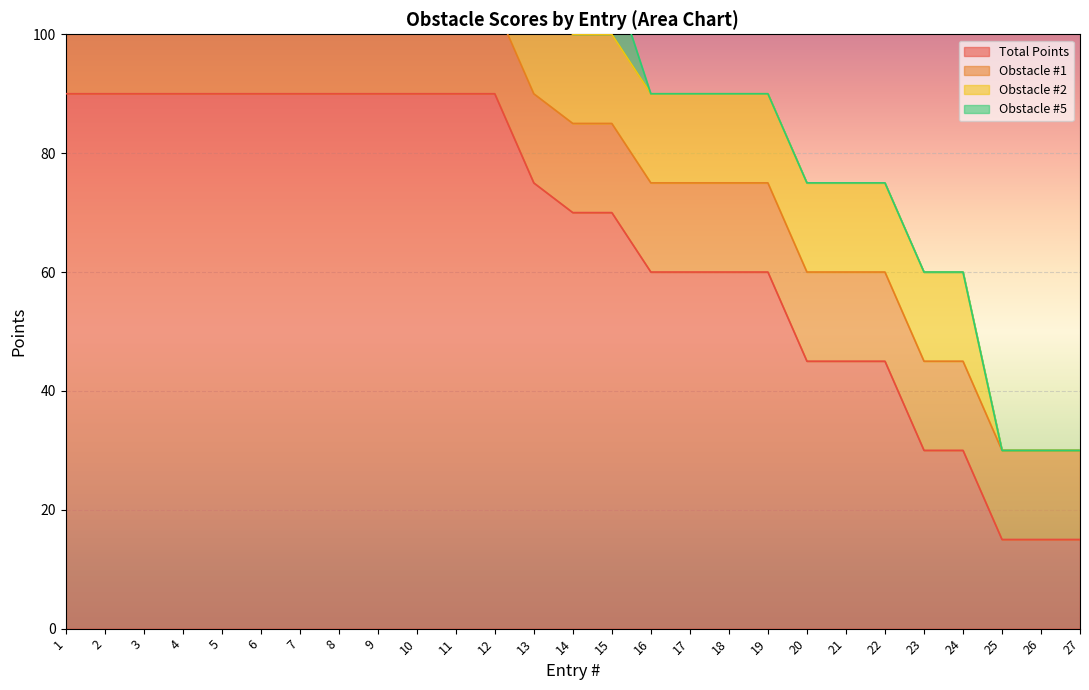

The value of Total Points at 11 is 30. True or false?

False